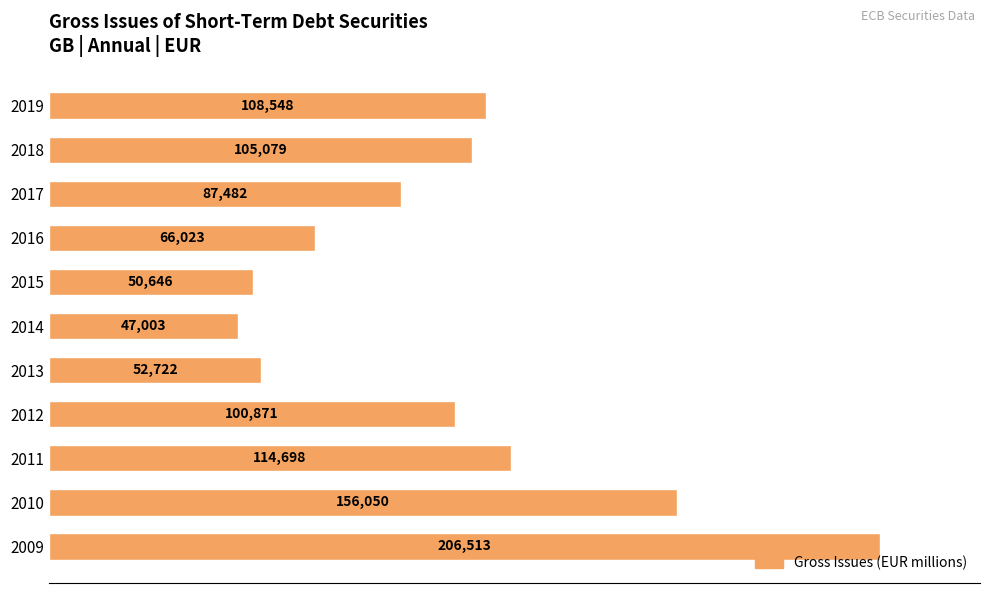

List the labels in order of value, smallest first.

2014, 2015, 2013, 2016, 2017, 2012, 2018, 2019, 2011, 2010, 2009